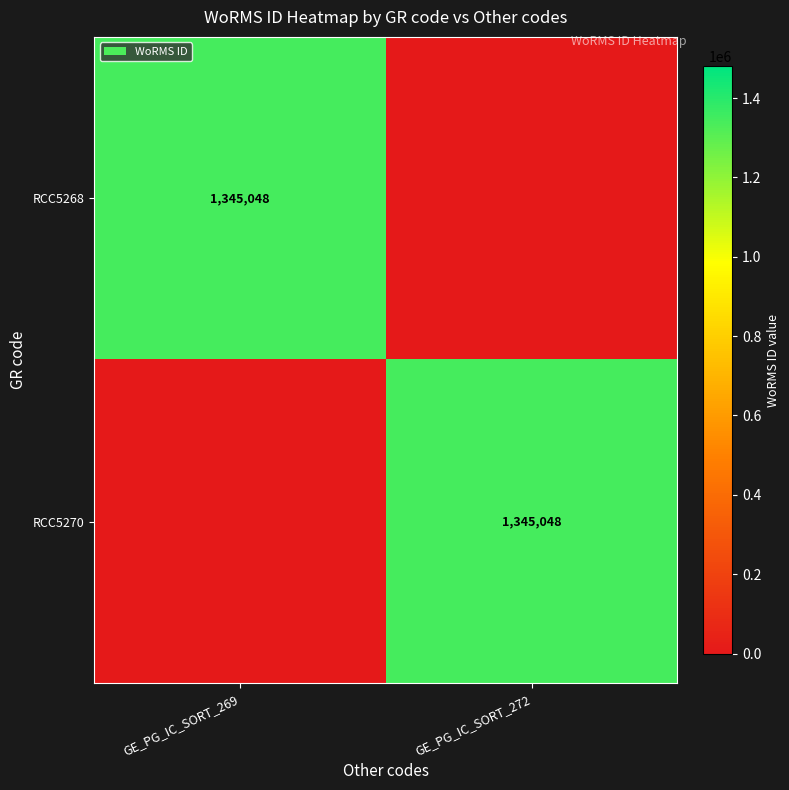

Between GE_PG_IC_SORT_272 and GE_PG_IC_SORT_269, which is larger?

GE_PG_IC_SORT_269